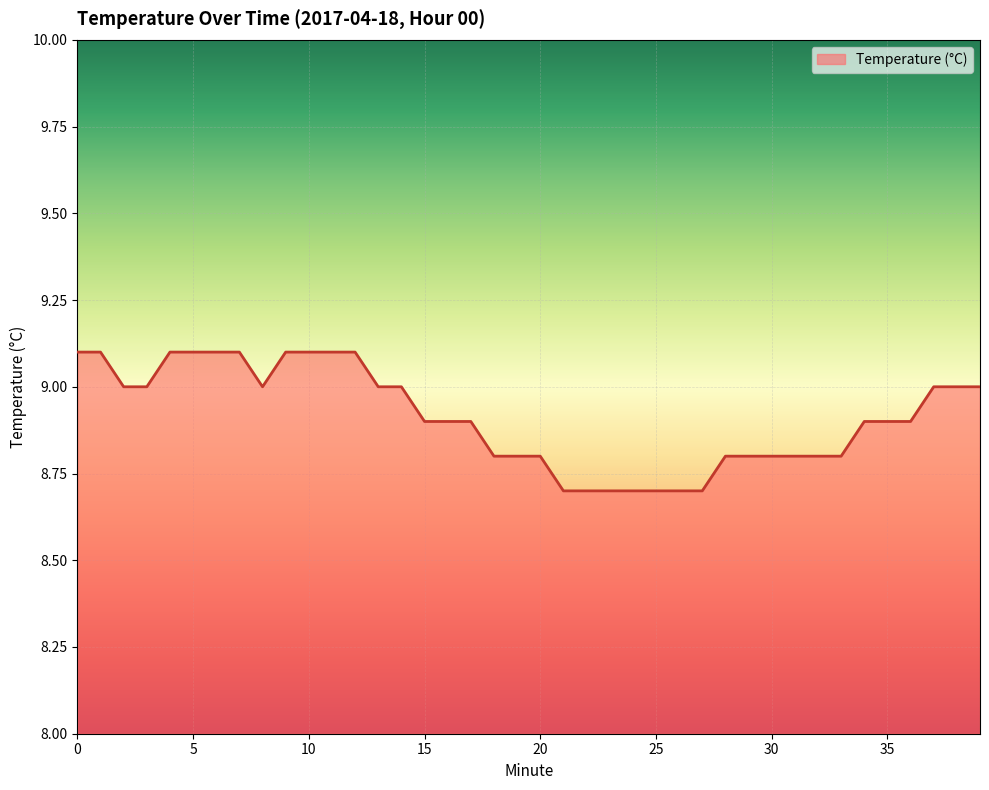

How many values are between 8 and 9?

30